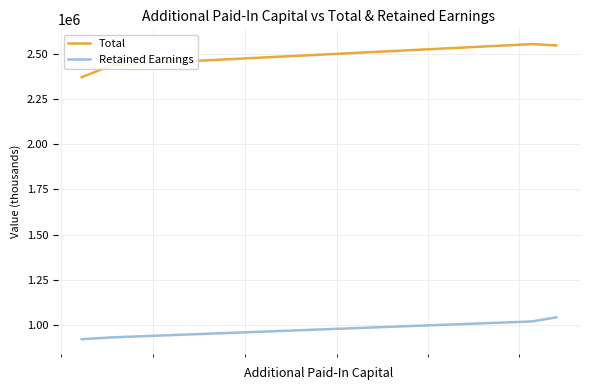

Which series has the largest total across all categories?

Total